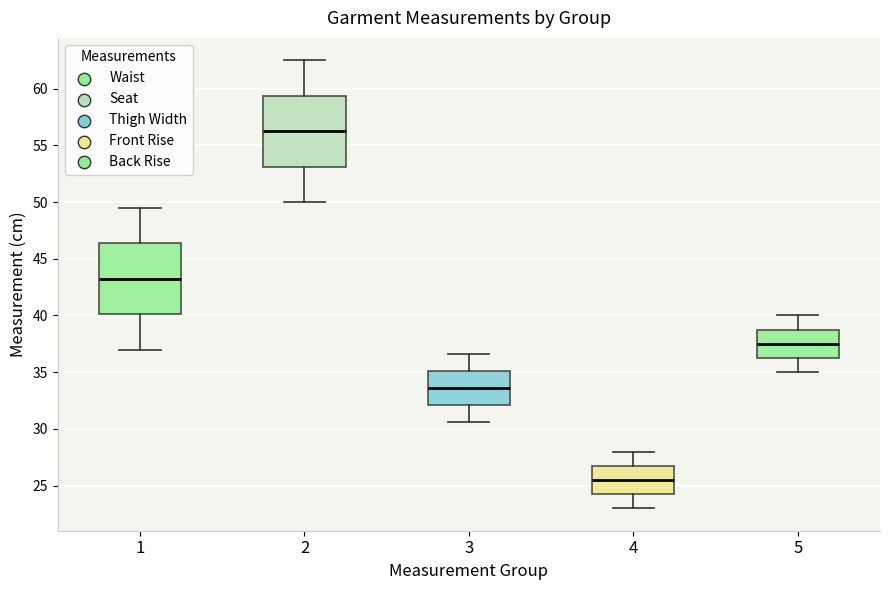

Reading left to right, transcribe this box plot: for each box, give where its median line is, the range the box spans, and where its two whiskers end, as read against the y-axis. The values are not printed on the chart, so give them approximately, as read against the axis.

1: median 43.5, box 40.0 to 46.5, whiskers 37.0 to 49.5
2: median 56.5, box 53.0 to 59.5, whiskers 50.0 to 62.5
3: median 33.5, box 32.0 to 35.0, whiskers 30.5 to 36.5
4: median 25.5, box 24.5 to 27.0, whiskers 23.0 to 28.0
5: median 37.5, box 36.5 to 39.0, whiskers 35.0 to 40.0